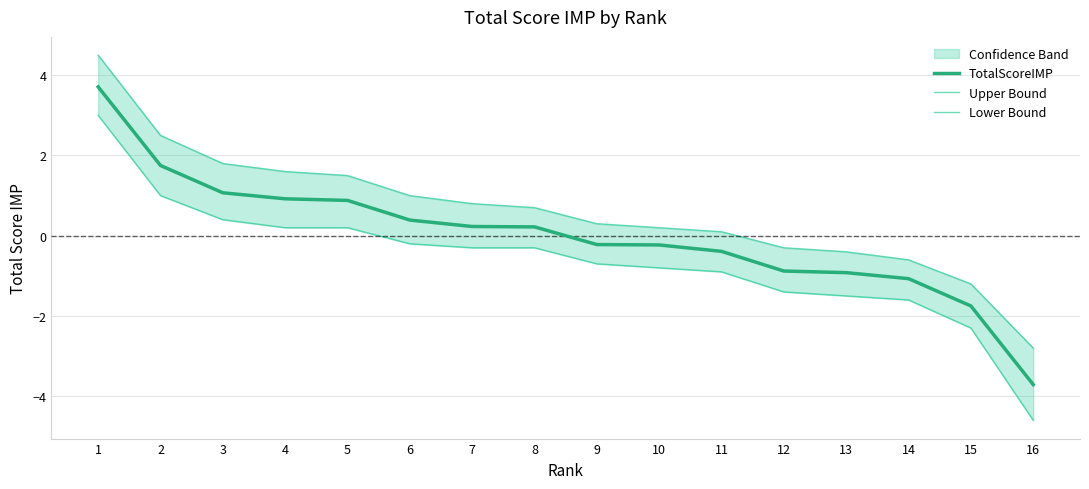

Reading left to right, extract all data points from this chart.

TotalScoreIMP: 3.7	1.8	1.1	0.9	0.9	0.4	0.2	0.2	-0.2	-0.2	-0.4	-0.9	-0.9	-1.1	-1.8	-3.7
Upper Bound: 4.5	2.5	1.8	1.6	1.5	1.0	0.8	0.7	0.3	0.2	0.1	-0.3	-0.4	-0.6	-1.2	-2.8
Lower Bound: 3.0	1.0	0.4	0.2	0.2	-0.2	-0.3	-0.3	-0.7	-0.8	-0.9	-1.4	-1.5	-1.6	-2.3	-4.6